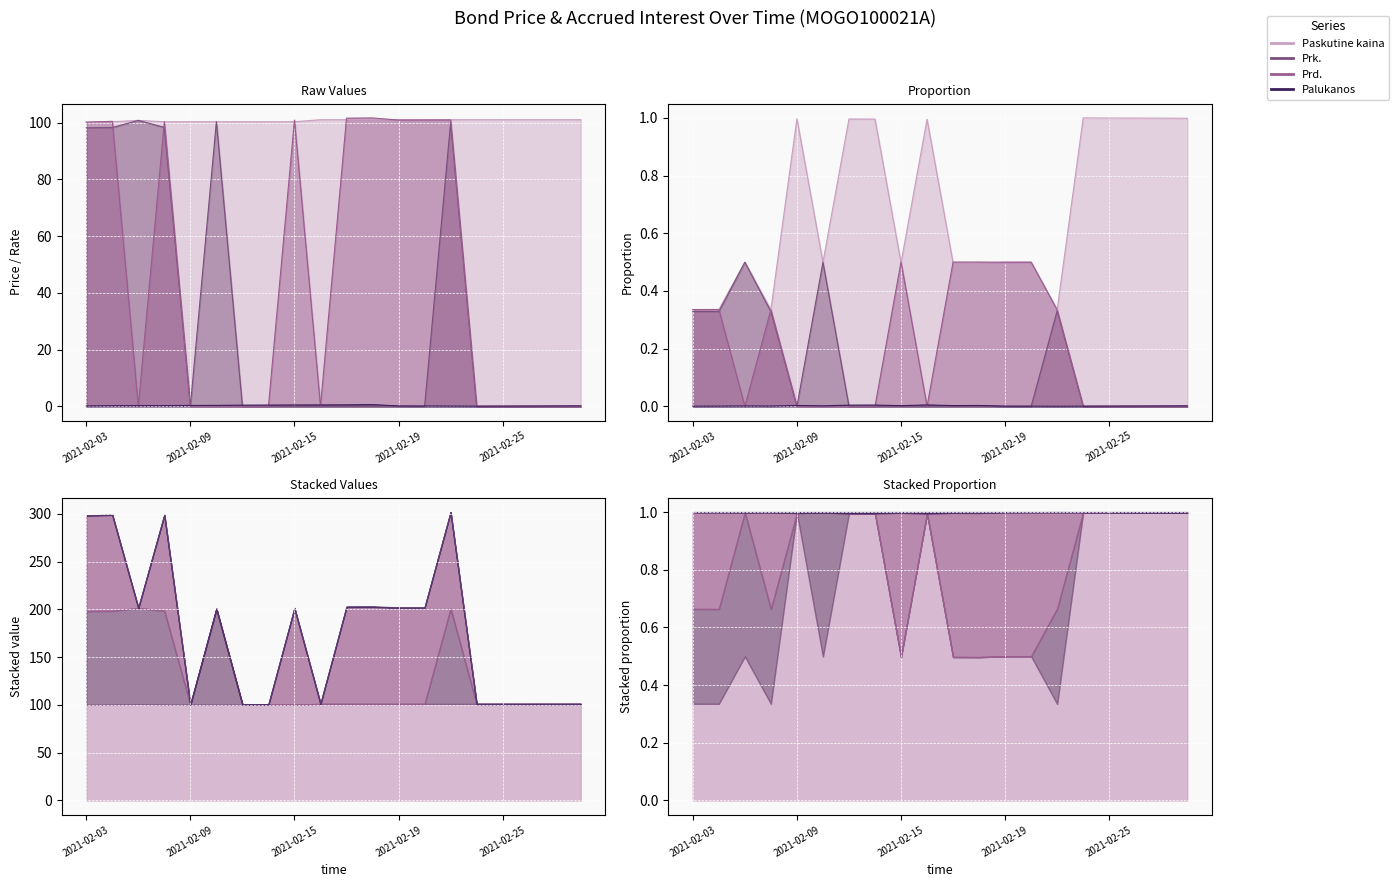

Rank the categories by Palukanos value from lowest to highest.

2021-02-24, 2021-02-23, 2021-02-25, 2021-02-22, 2021-02-26, 2021-02-03, 2021-02-19, 2021-03-01, 2021-03-02, 2021-02-04, 2021-02-05, 2021-02-08, 2021-02-09, 2021-02-10, 2021-02-11, 2021-02-12, 2021-02-15, 2021-02-16, 2021-02-17, 2021-02-18